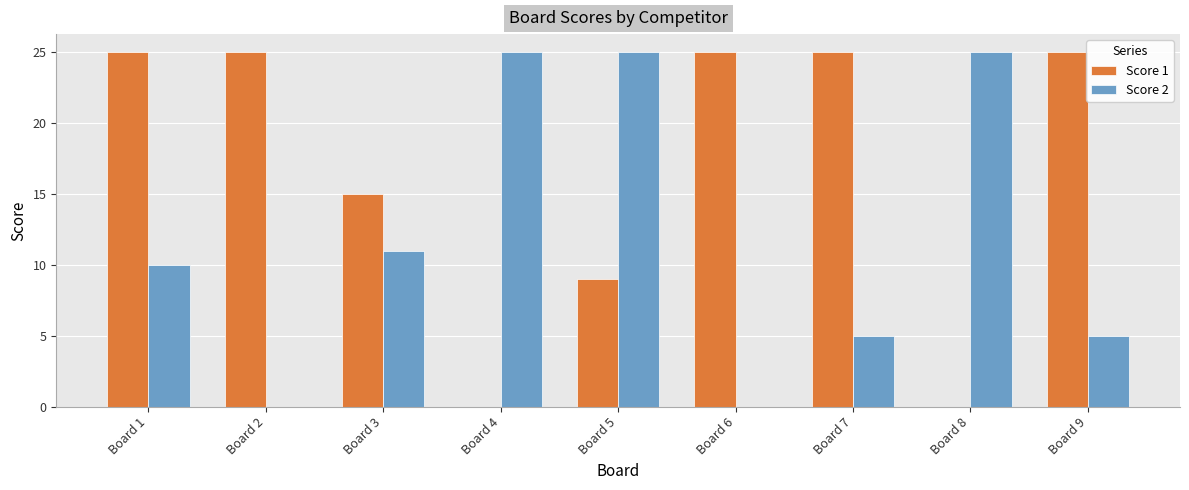

What are all the series names shown in the legend?

Score 1, Score 2